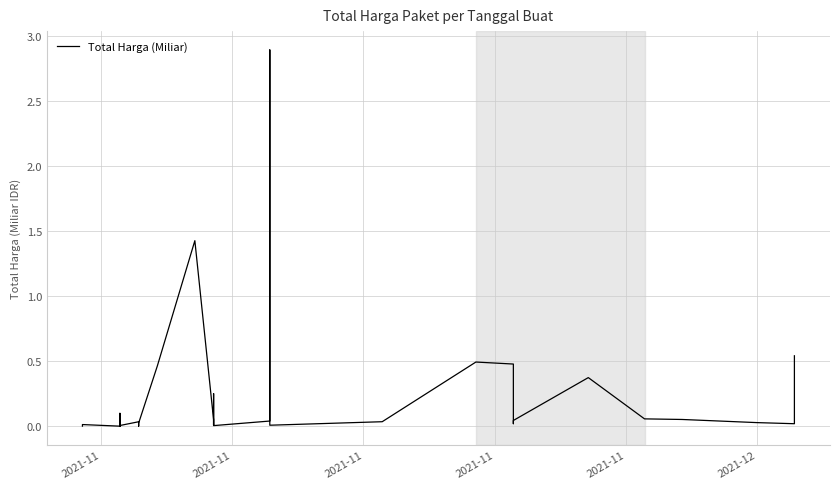

Does the chart have visible grid lines?

Yes